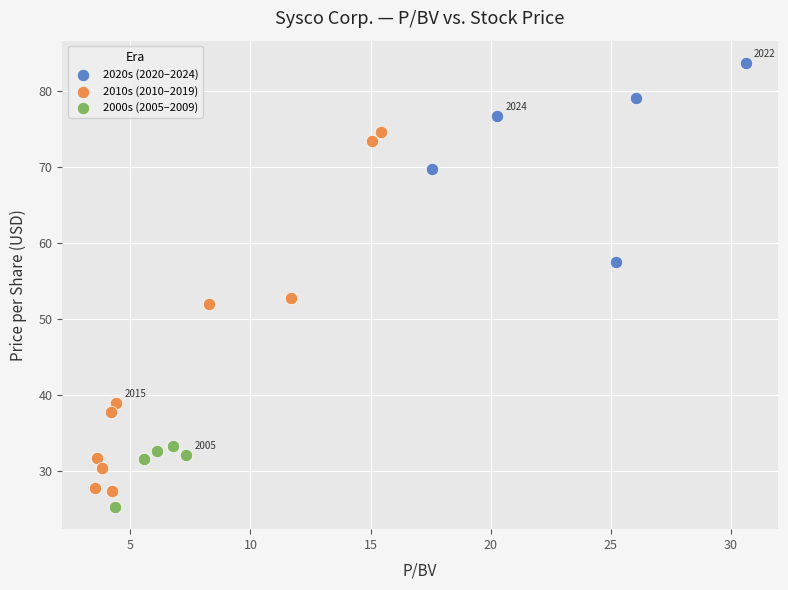

Which series contains the highest Y value?

2020s (2020–2024)